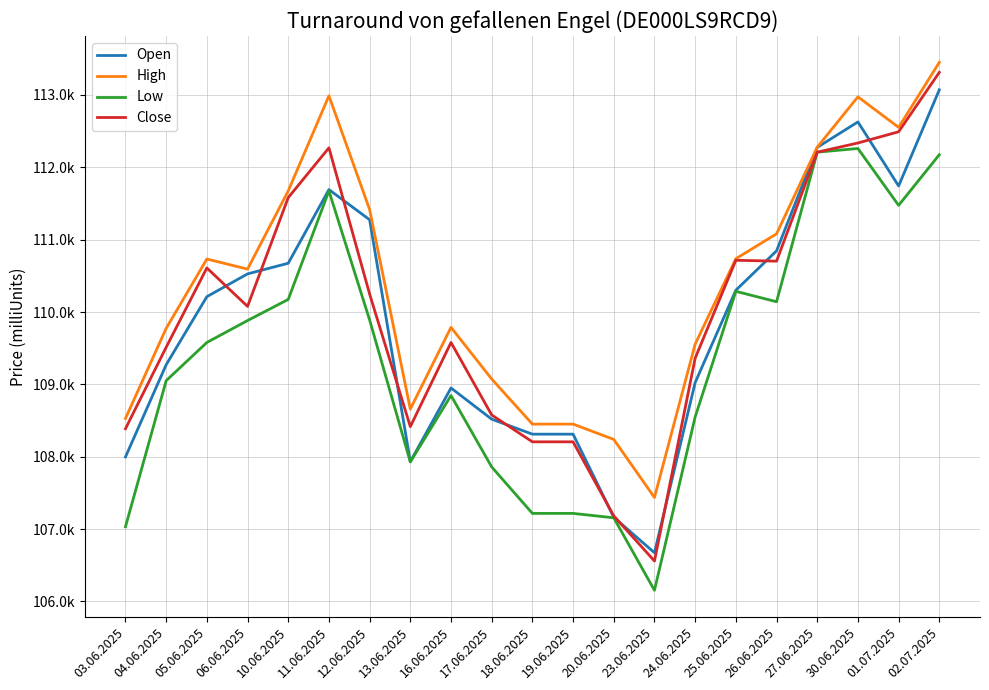

What is the sum of all High values?

2318432